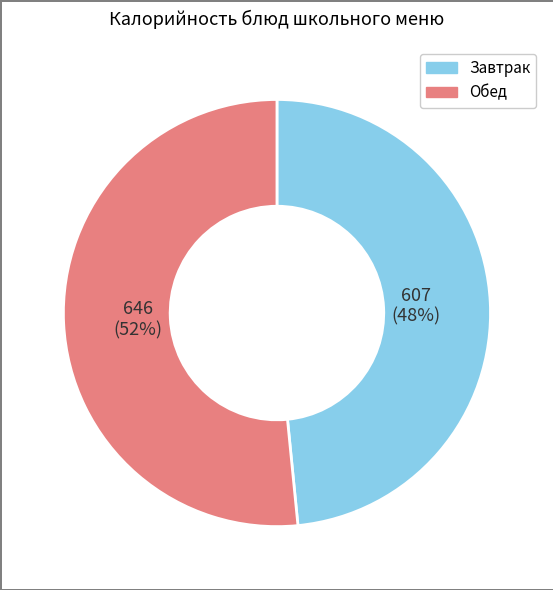

Between Завтрак and Обед, which is larger?

Обед